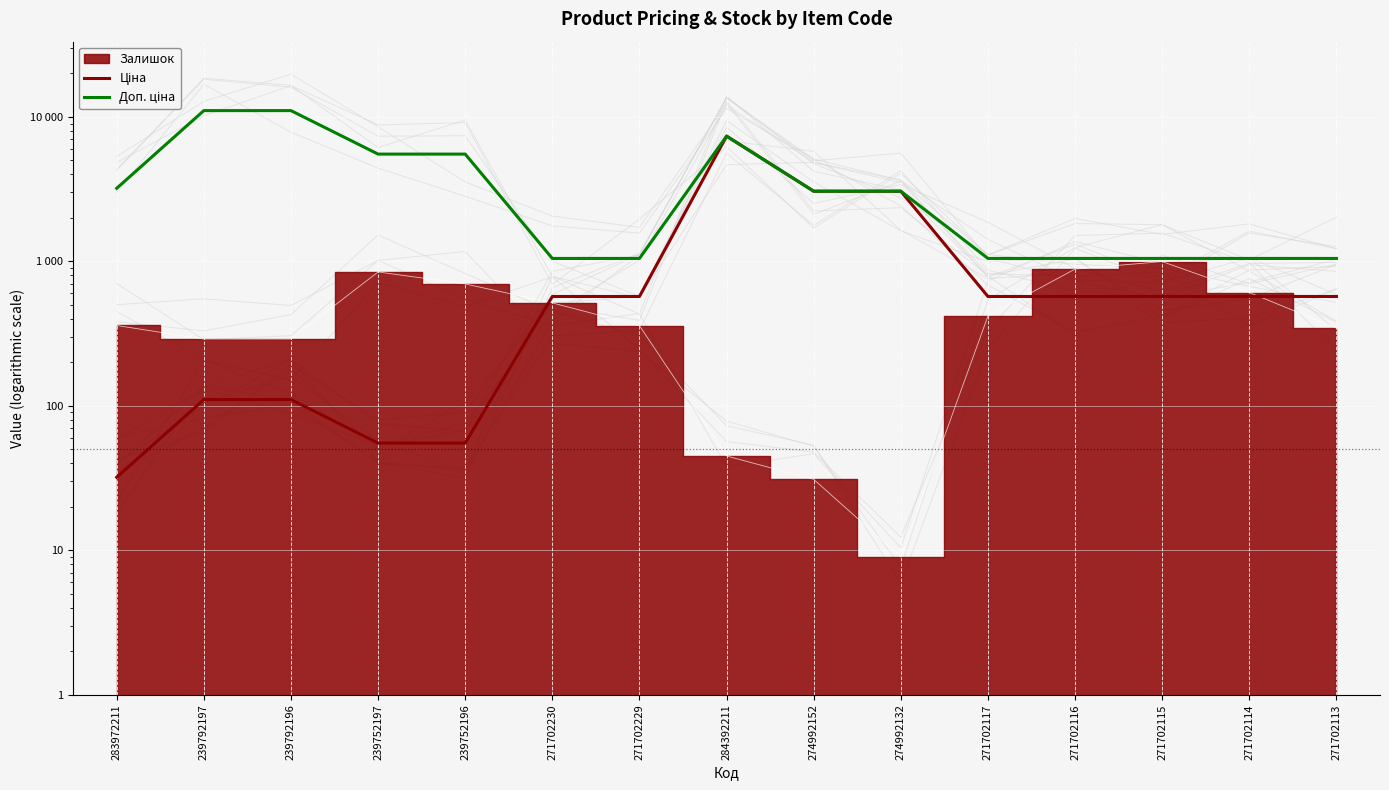

What is the highest value of the Доп. ціна series?

11055.0